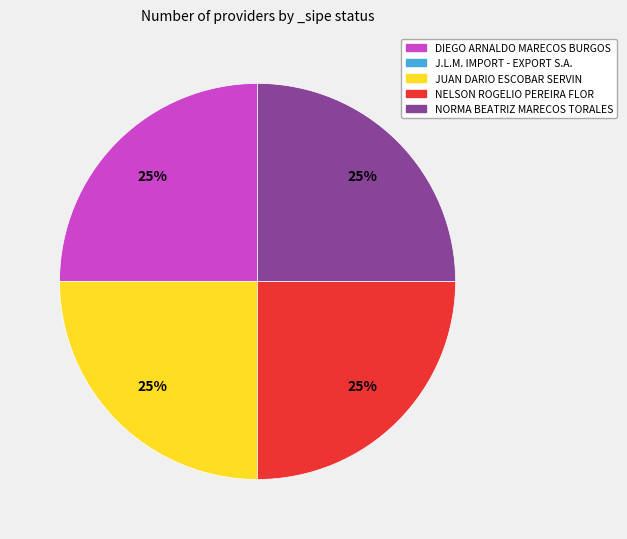

To the nearest percent, what is the combined percentage of DIEGO ARNALDO MARECOS BURGOS and JUAN DARIO ESCOBAR SERVIN?

50%